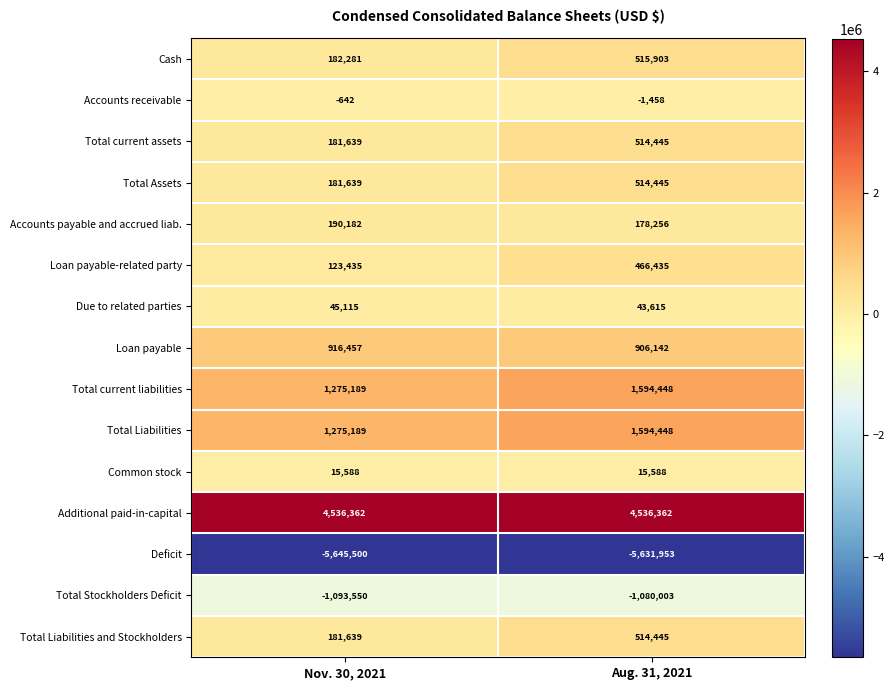

Reading right to left, list all the values displayed in this chart.

Cash: 515903	182281
Accounts receivable: -1458	-642
Total current assets: 514445	181639
Total Assets: 514445	181639
Accounts payable and accrued liab.: 178256	190182
Loan payable-related party: 466435	123435
Due to related parties: 43615	45115
Loan payable: 906142	916457
Total current liabilities: 1594448	1275189
Total Liabilities: 1594448	1275189
Common stock: 15588	15588
Additional paid-in-capital: 4536362	4536362
Deficit: -5631953	-5645500
Total Stockholders Deficit: -1080003	-1093550
Total Liabilities and Stockholders: 514445	181639